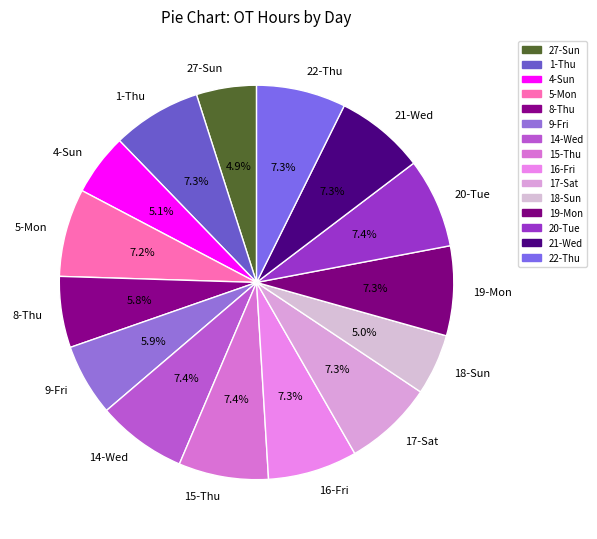

What portion of the pie excludes 4-Sun?

94.9%